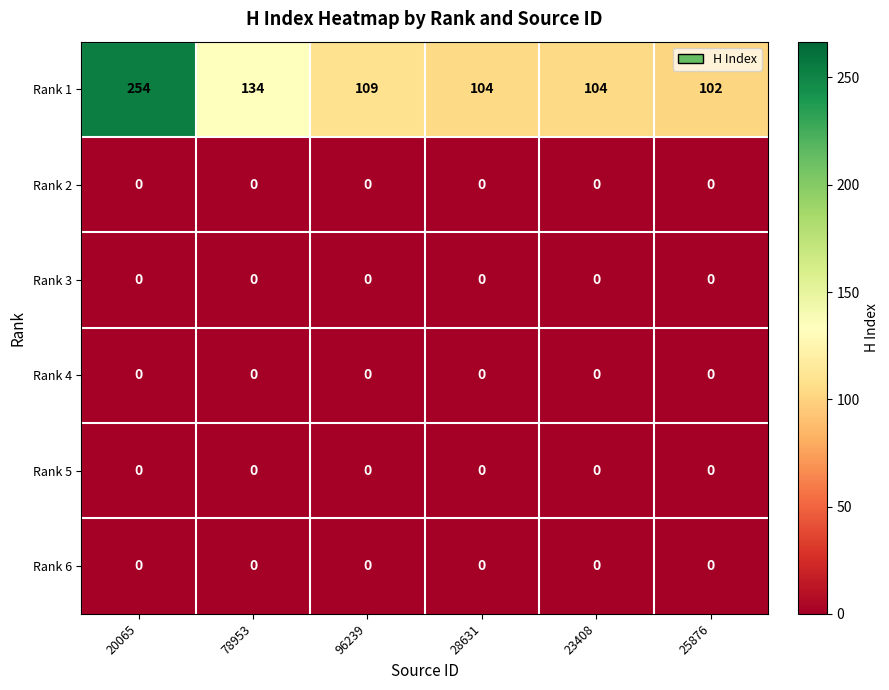

Which series has the largest range (max minus min)?

Rank 1